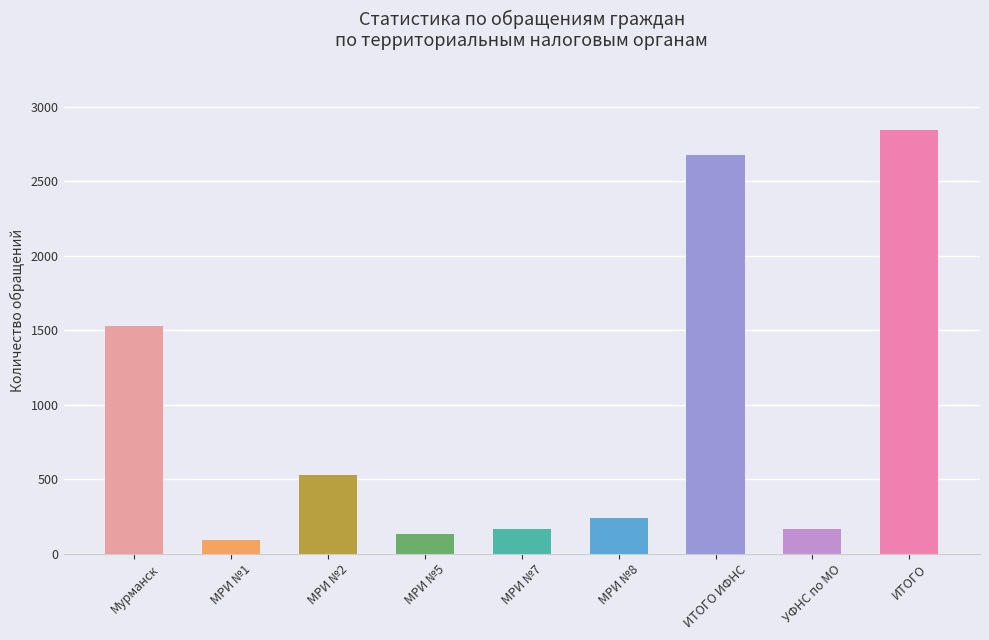

What is the approximate value at МРИ №5, to the nearest 50?

150